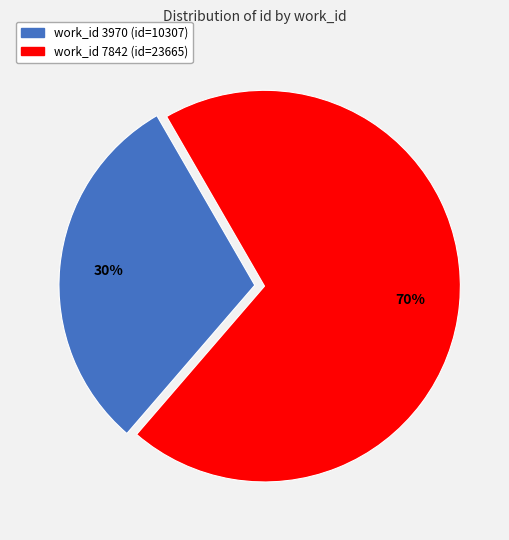

To the nearest percent, what is the average slice percentage?

50%